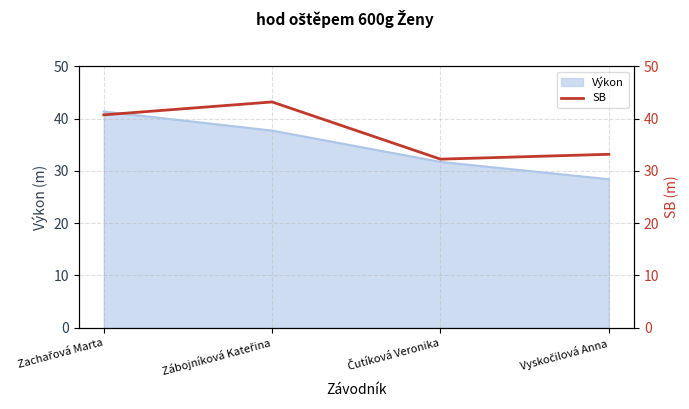

True or false: Výkon has more than 2 points higher than both neighbors.

False